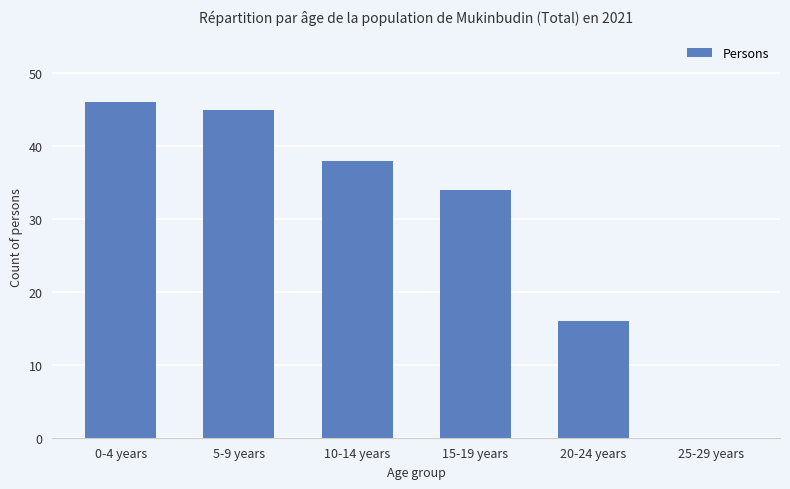

Is it true that the value at 10-14 years is 65?

False